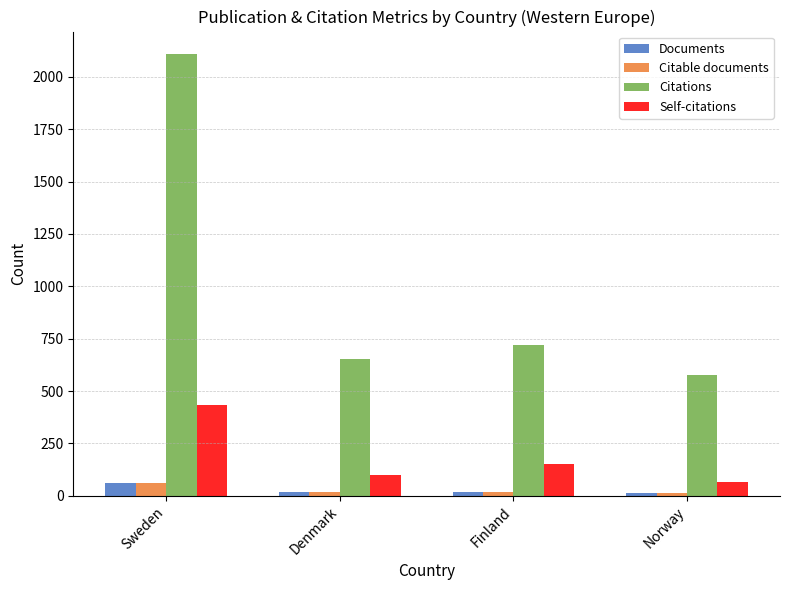

What position from the right is Denmark?

3